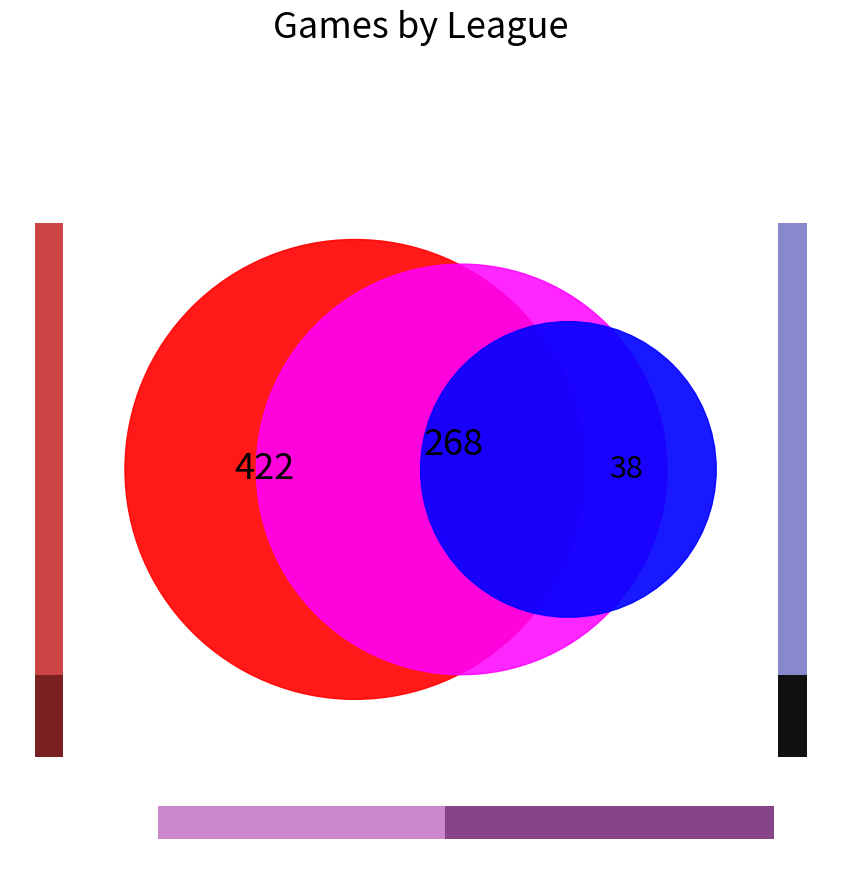

To the nearest percent, what is the difference between the largest and smallest slice percentages?

53%